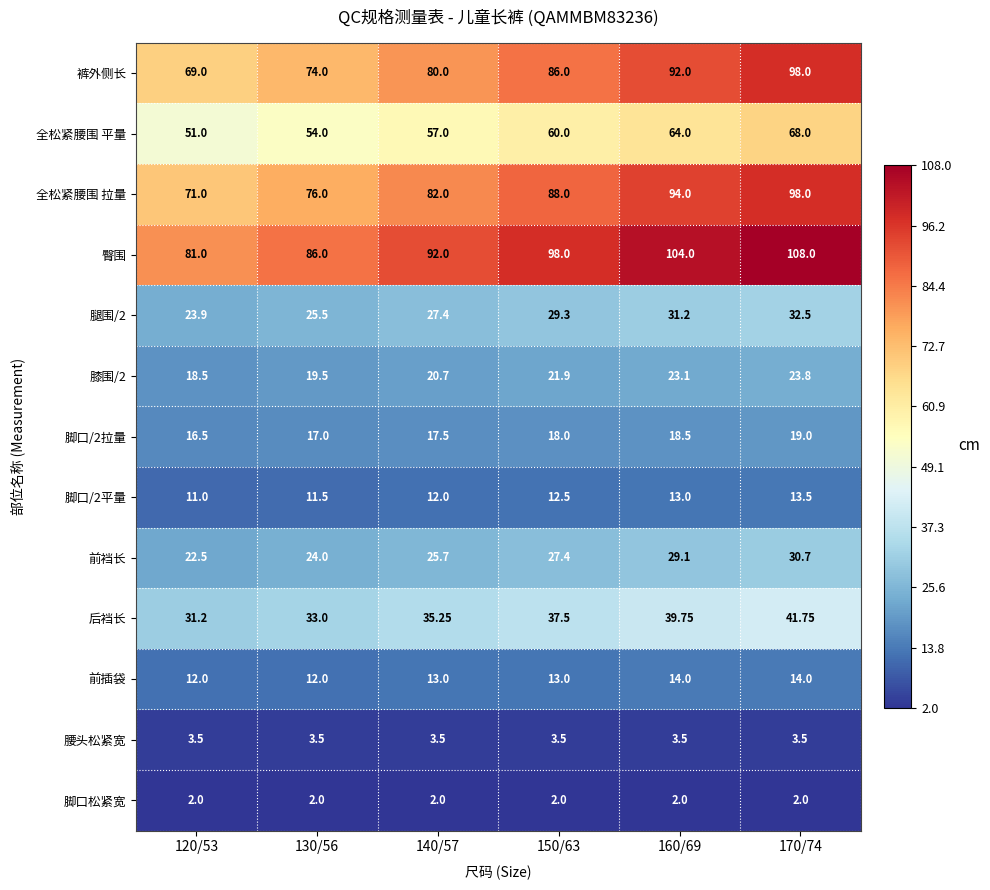

Is the value of 膝围/2 at 140/57 greater than the value of 裤外侧长 at 170/74?

No